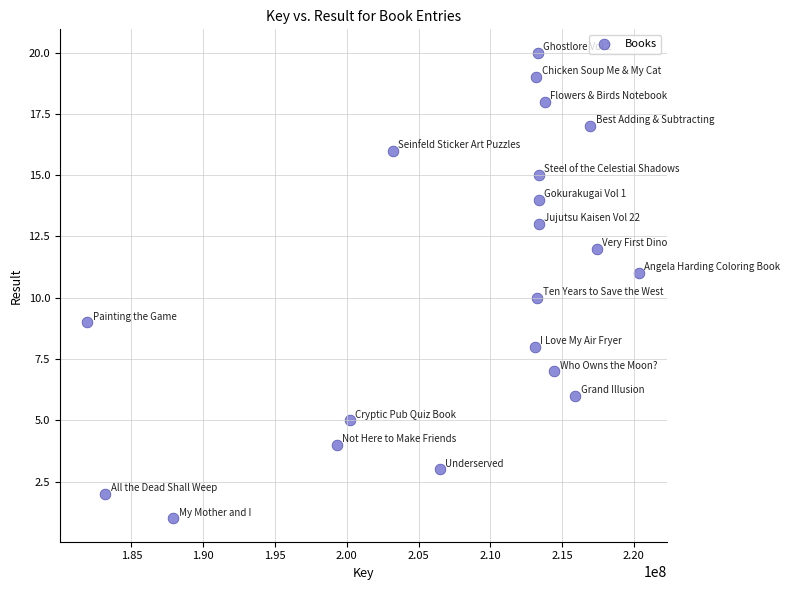

What is the range of Y values (max minus min)?

19